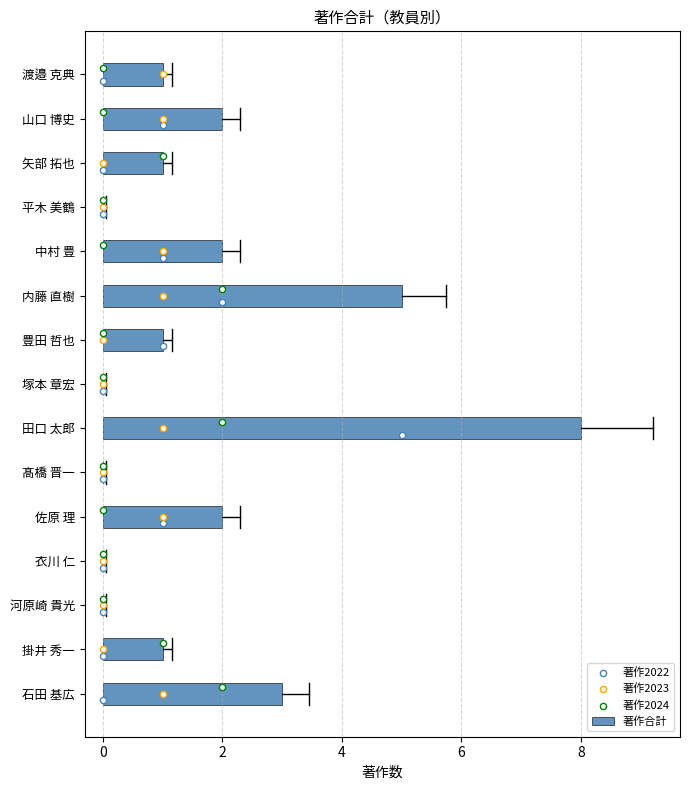

What value does the 著作合計 series have at 石田 基広?

3